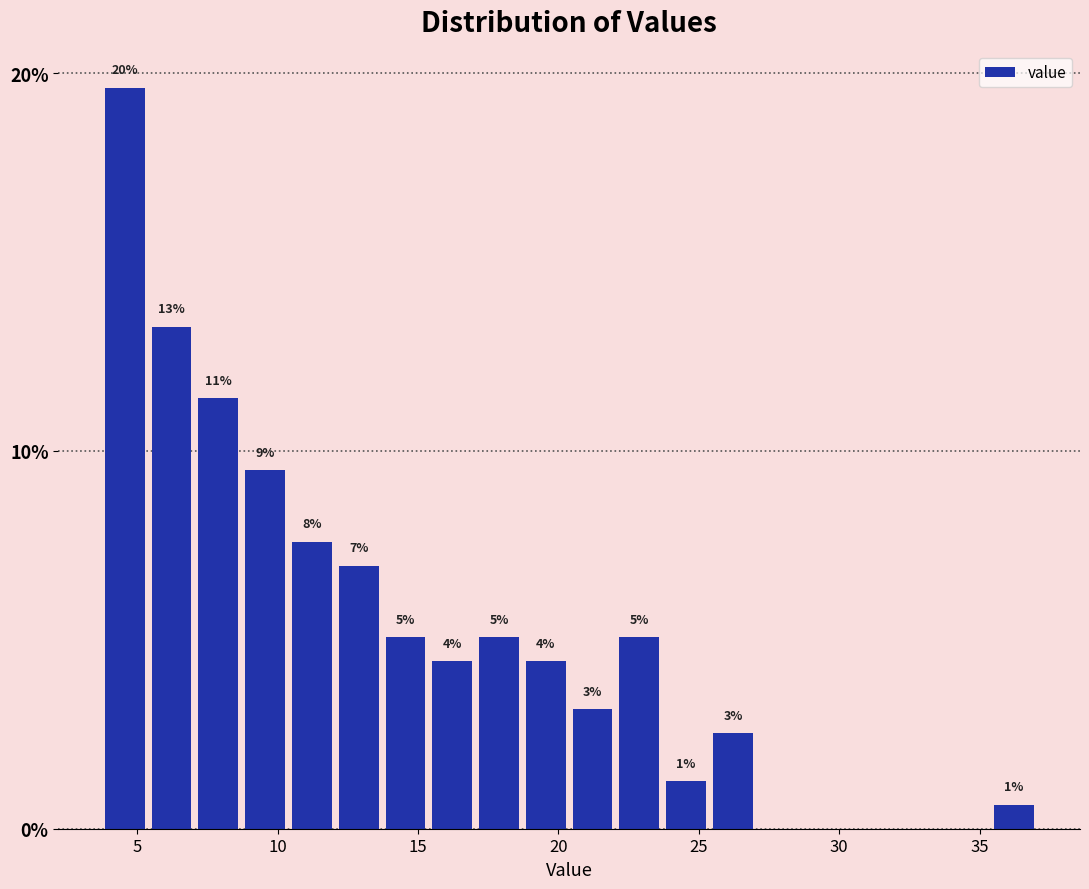

Read against the x-axis, roughly where is the centre of the tallest bar?

4.5